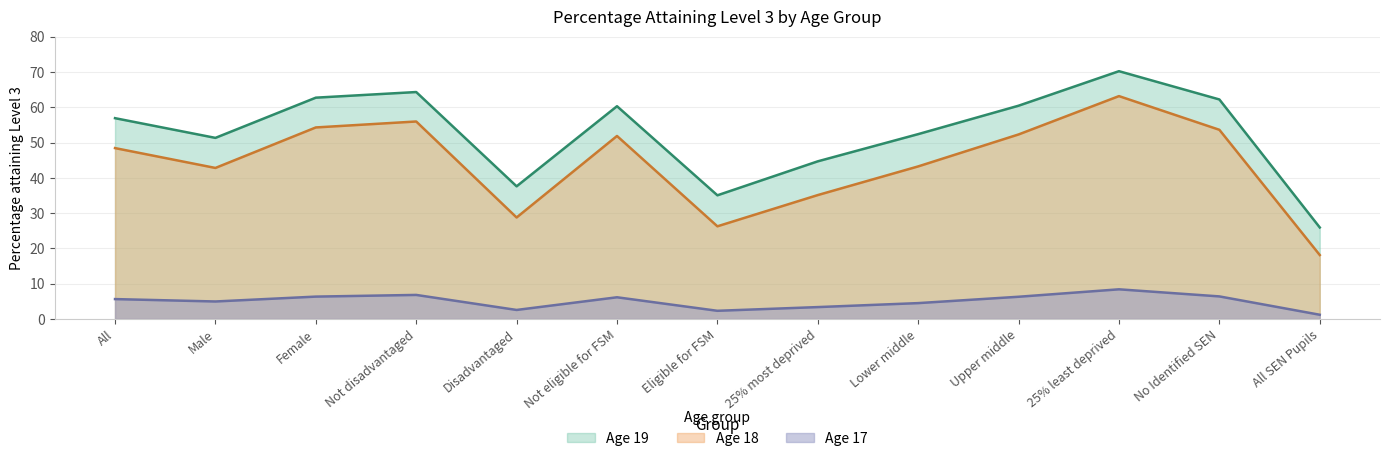

What is the average value of the Age 17 series?

5.0